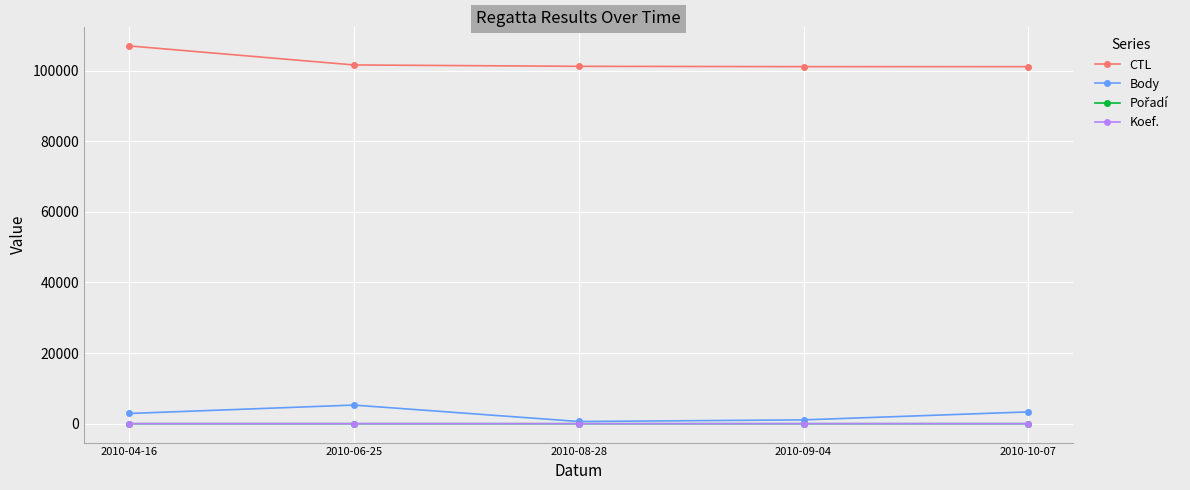

At which label is CTL closest to 104059?

2010-06-25